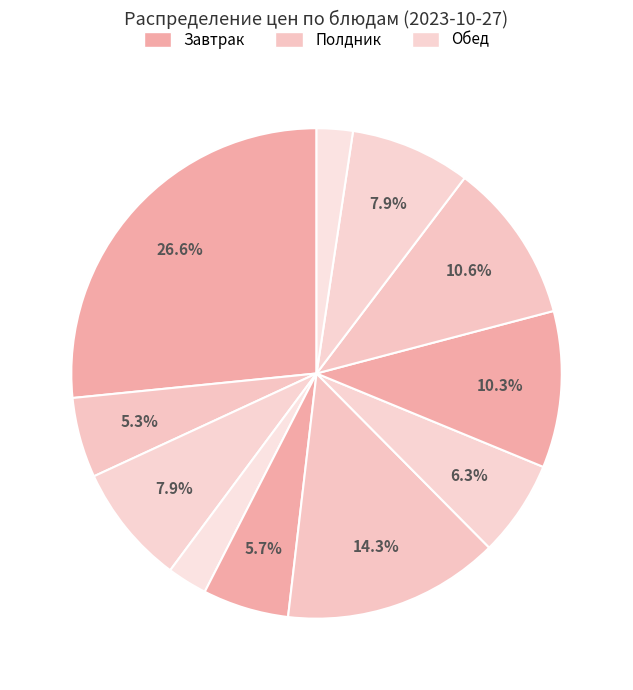

How many segments does this pie chart have?

11